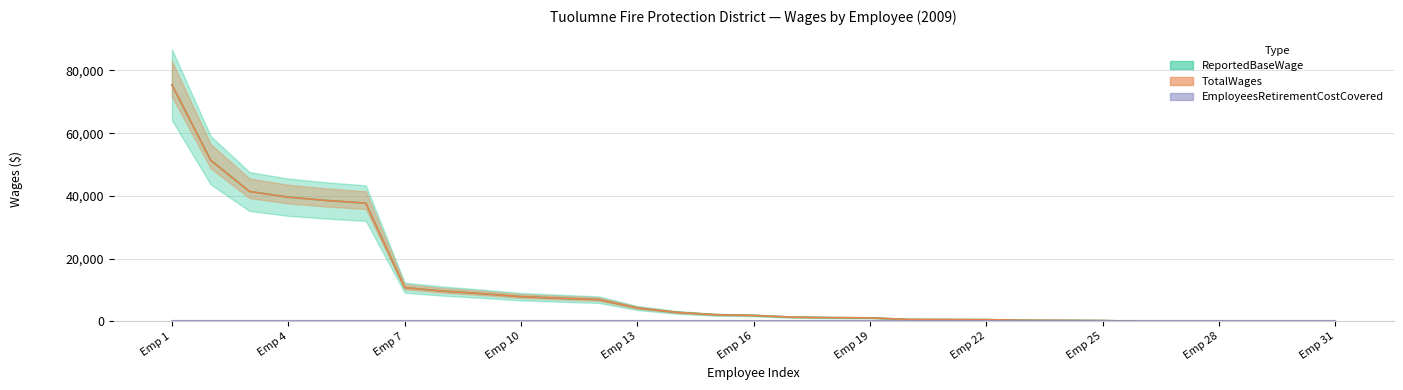

What is the value of the TotalWages point at the 2nd from the left?

51358